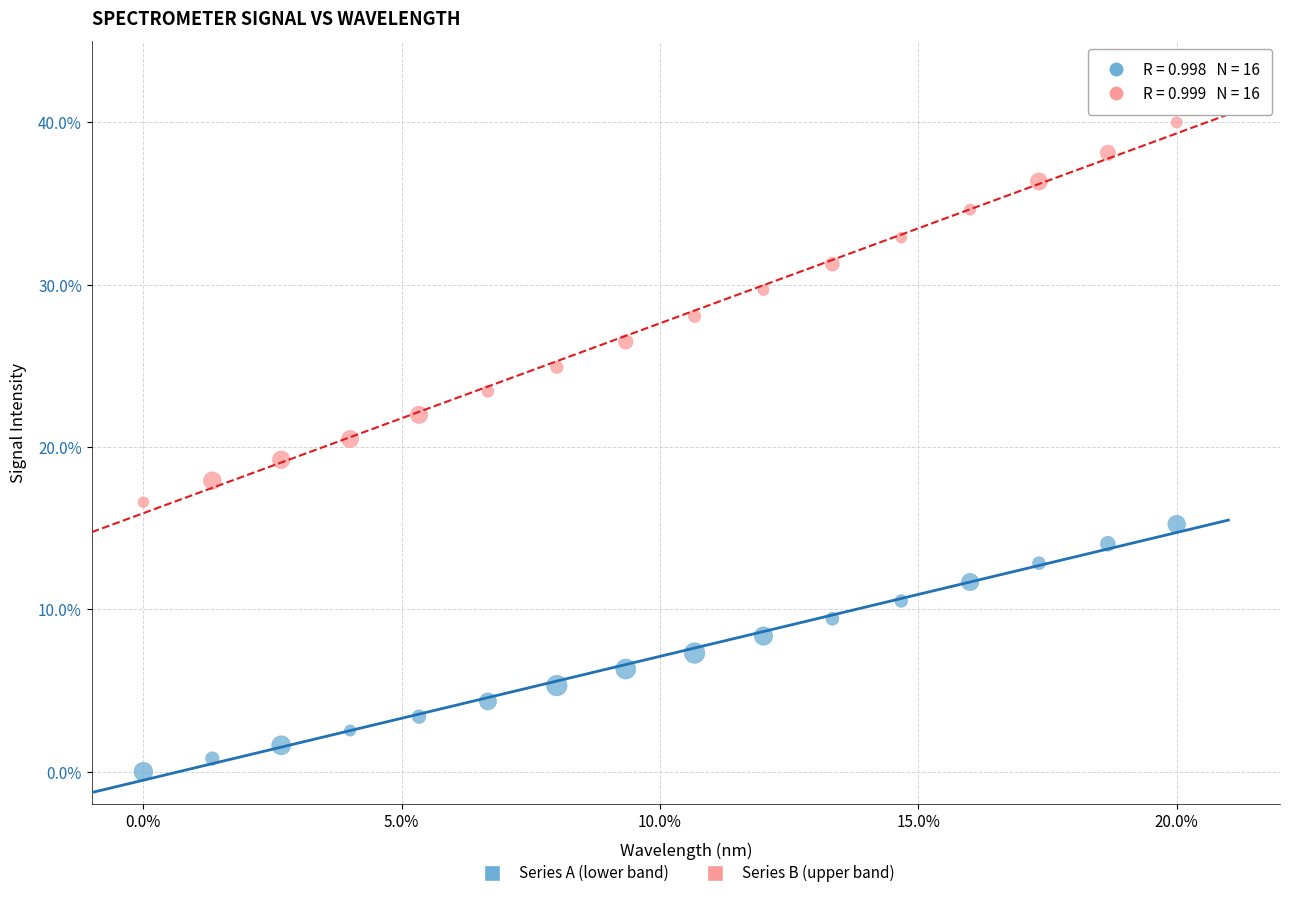

Which series has the largest Y range (max minus min)?

Series B (upper band)